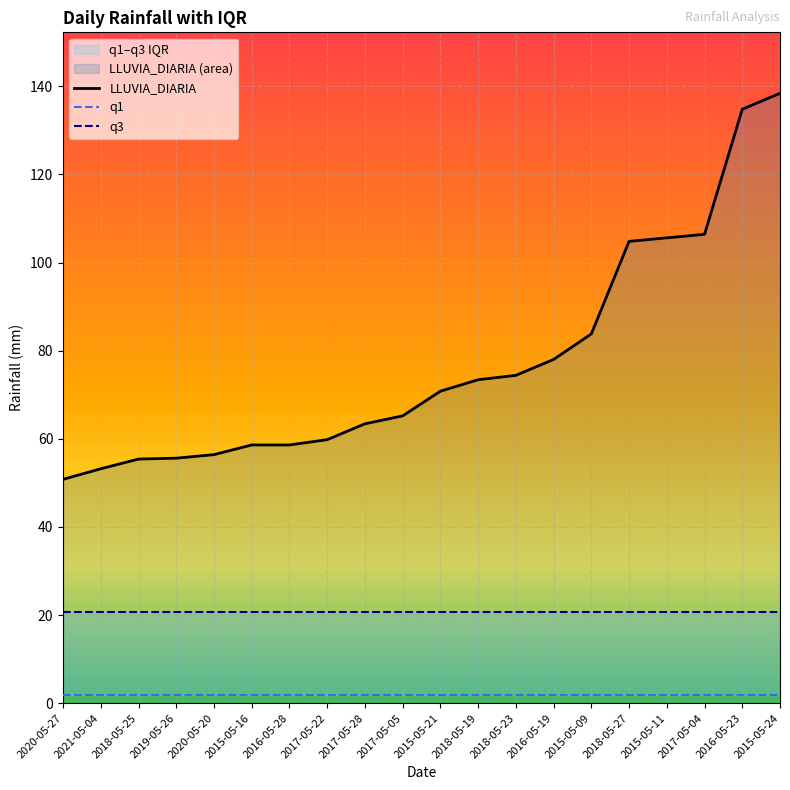

True or false: q1 and q3 intersect in this chart.

False